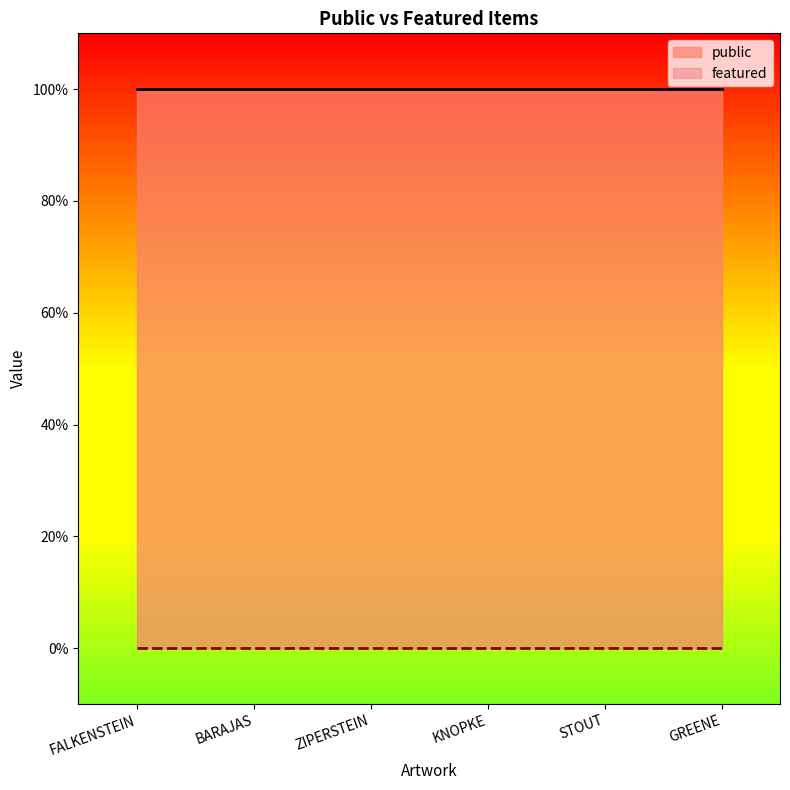

What position from the left is GREENE?

6